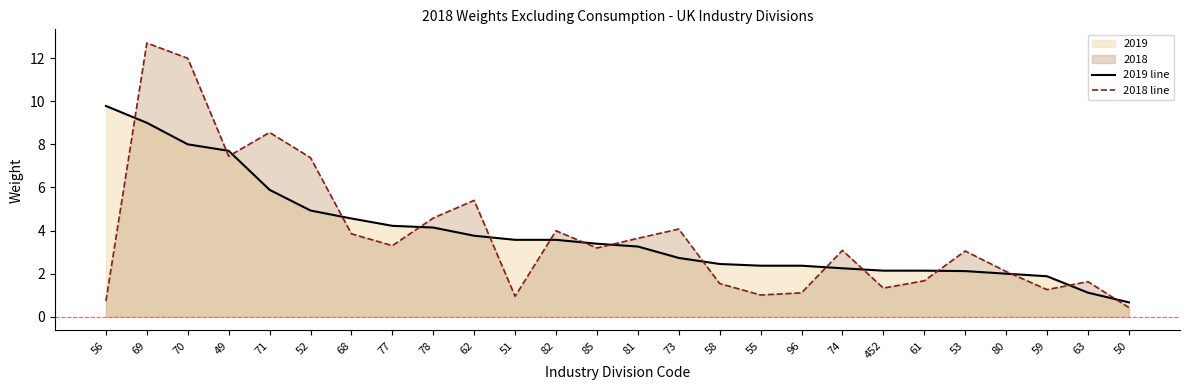

True or false: 2019 line has a value of 0.7 at 50.

True